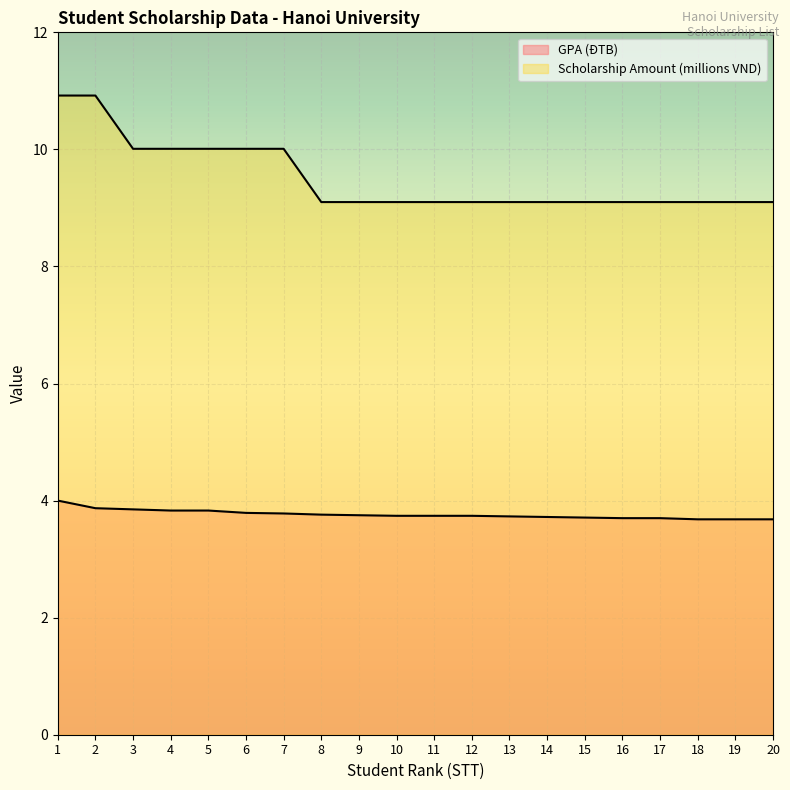

List the series in order of their overall mean, highest first.

Scholarship Amount (millions VND), GPA (ĐTB)